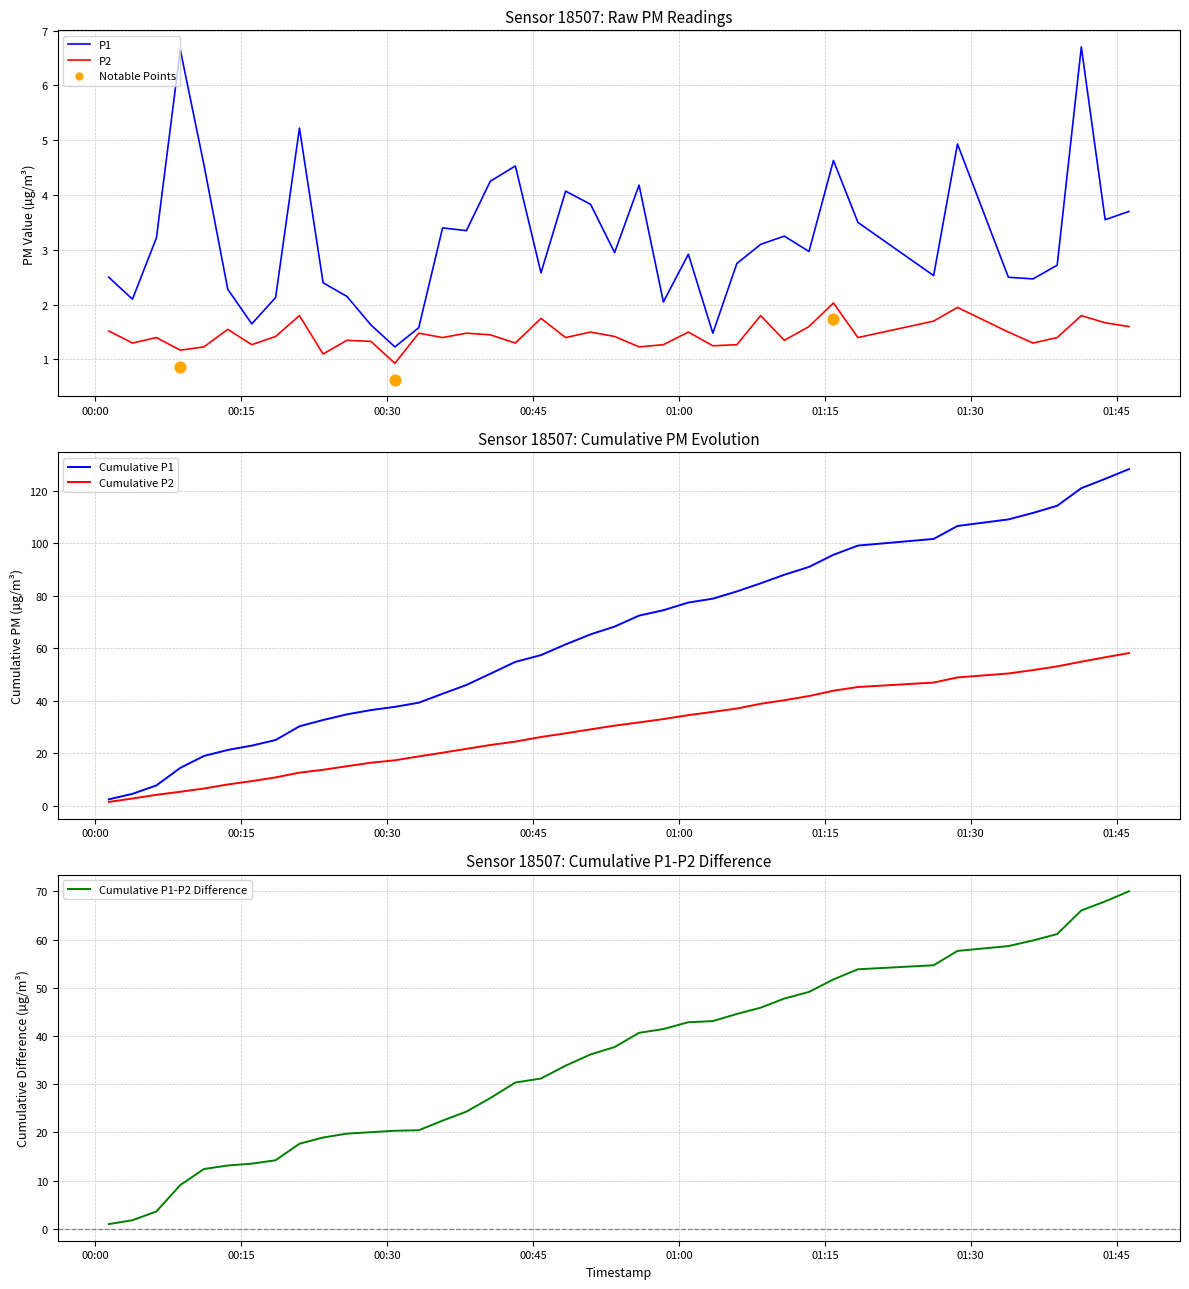

Is the value of Cumulative P2 at 39 greater than the value of Cumulative P1-P2 Difference at 24?

Yes